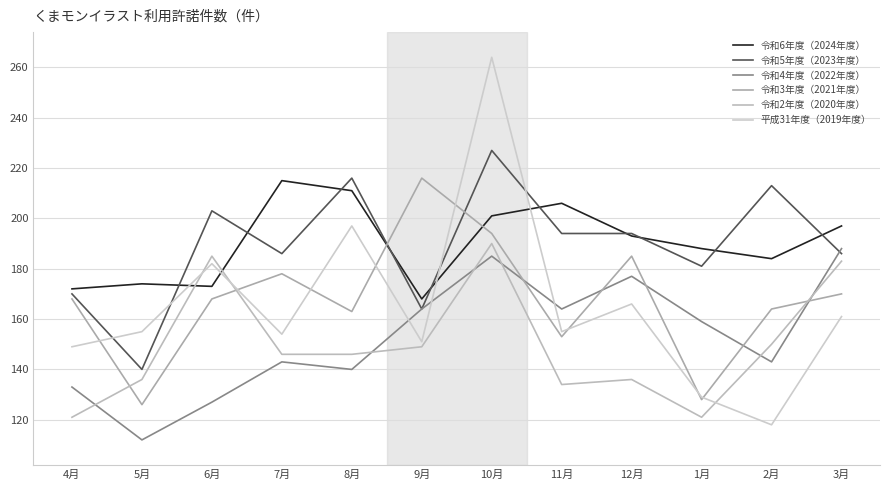

What is the label of the 8th point from the right?

8月